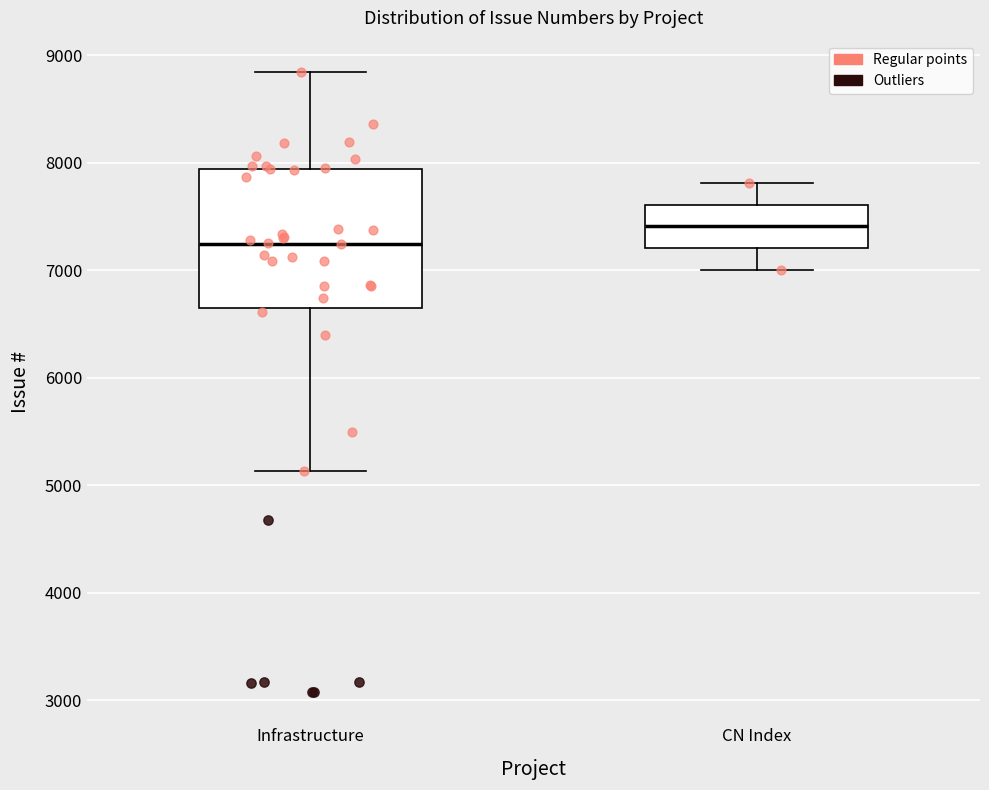

Where is the upper edge of the box for CN Index on the y-axis? The values are not printed on the chart, so give them approximately, as read against the axis.

7600